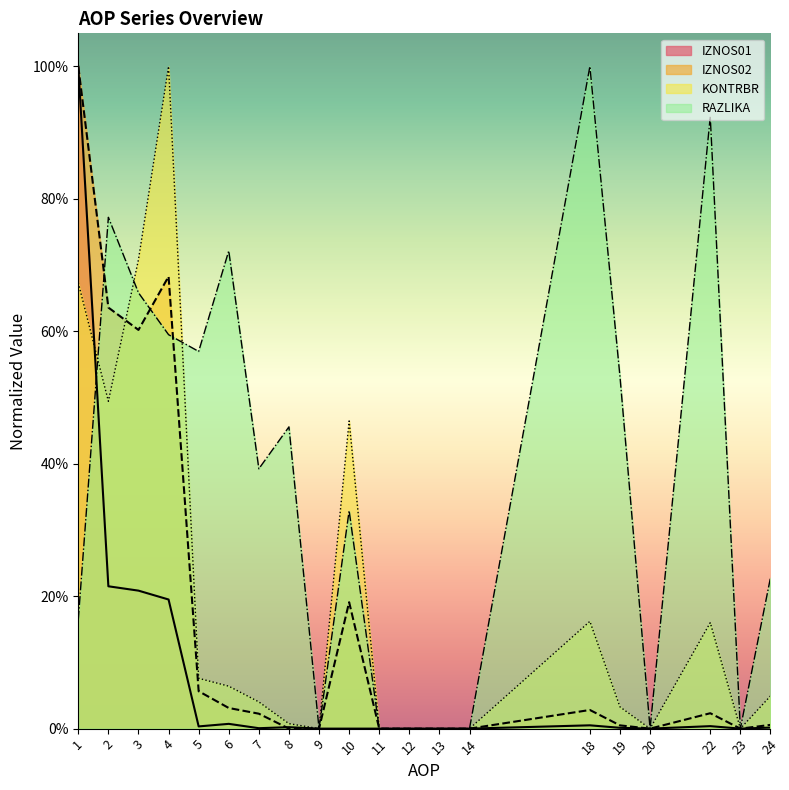

Reading left to right, extract all data points from this chart.

IZNOS01: 1=1.0	2=0.2	3=0.2	4=0.2	5=0.0	6=0.0	7=0.0	8=0.0	9=0.0	10=0.0	11=0.0	12=0.0	13=0.0	14=0.0	18=0.0	19=0.0	20=0.0	22=0.0	23=0.0	24=0.0
IZNOS02: 1=1.0	2=0.6	3=0.6	4=0.7	5=0.1	6=0.0	7=0.0	8=0.0	9=0.0	10=0.2	11=0.0	12=0.0	13=0.0	14=0.0	18=0.0	19=0.0	20=0.0	22=0.0	23=0.0	24=0.0
KONTRBR: 1=0.7	2=0.5	3=0.7	4=1.0	5=0.1	6=0.1	7=0.0	8=0.0	9=0.0	10=0.5	11=0.0	12=0.0	13=0.0	14=0.0	18=0.2	19=0.0	20=0.0	22=0.2	23=0.0	24=0.0
RAZLIKA: 1=0.2	2=0.8	3=0.7	4=0.6	5=0.6	6=0.7	7=0.4	8=0.5	9=0.0	10=0.3	11=0.0	12=0.0	13=0.0	14=0.0	18=1.0	19=0.5	20=0.0	22=0.9	23=0.0	24=0.2